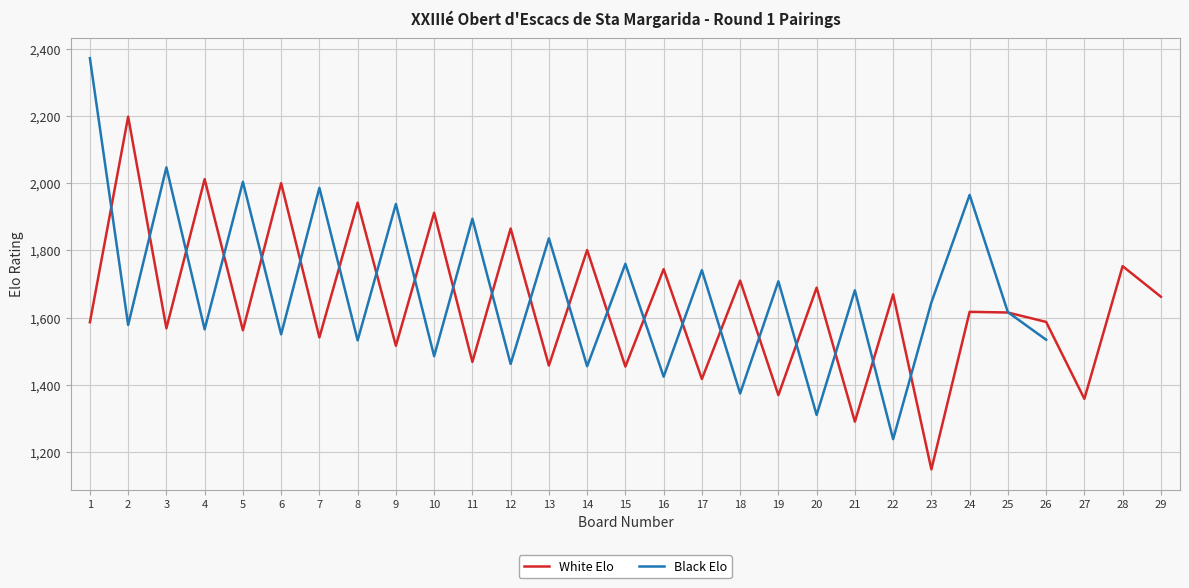

What is the highest value of the White Elo series?

2198